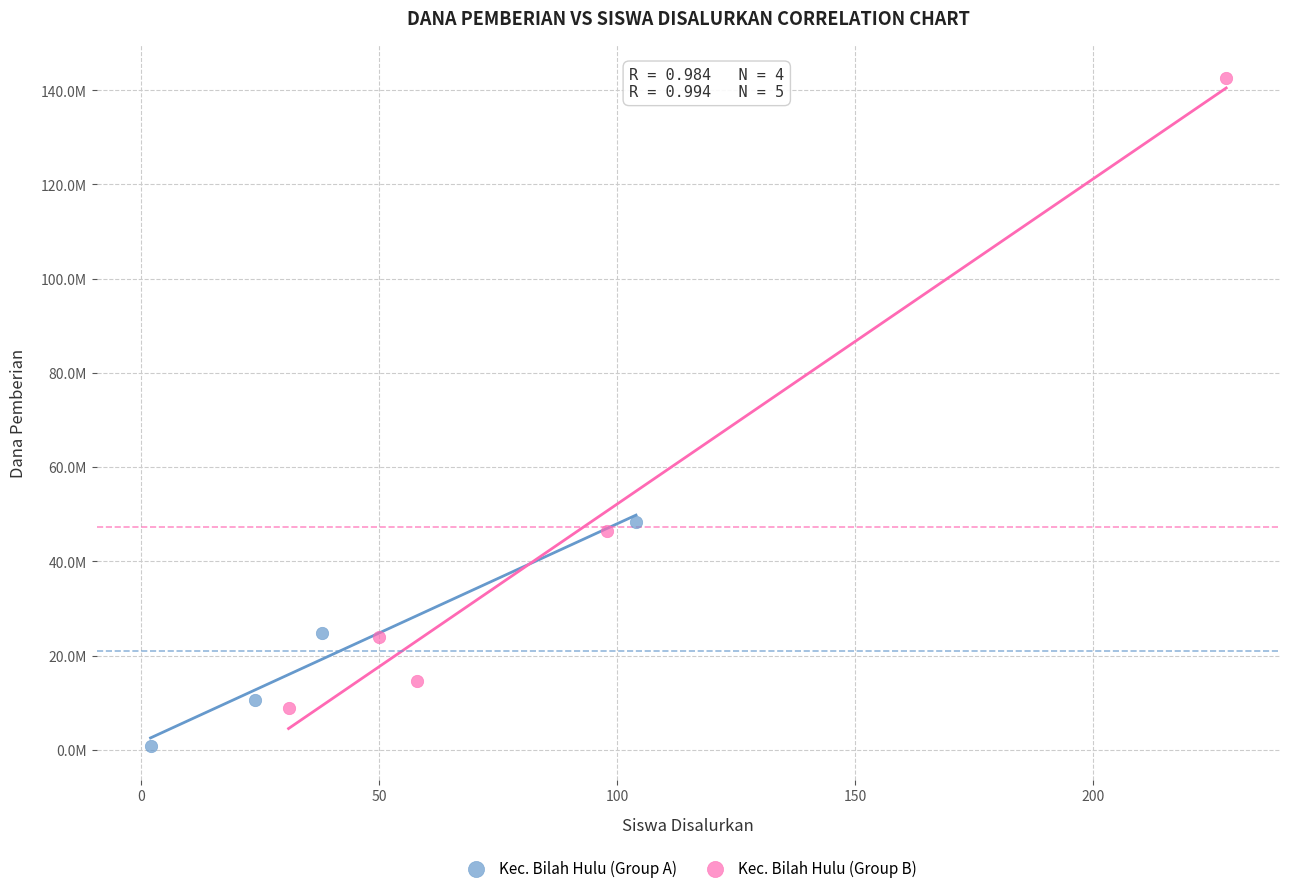

Which series contains the highest Y value?

Kec. Bilah Hulu (Group B)